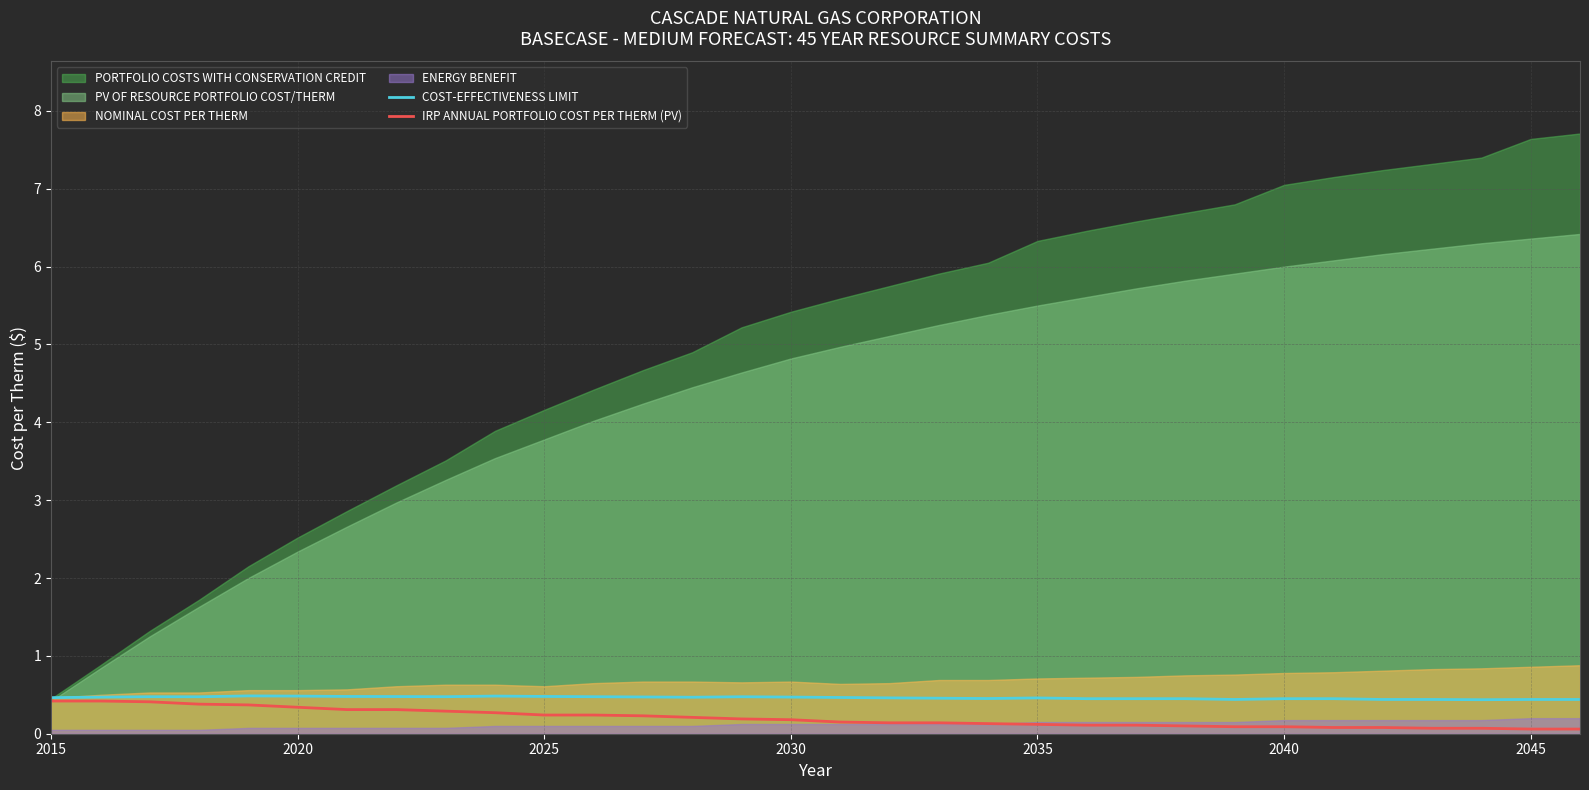

What is the maximum value for IRP ANNUAL PORTFOLIO COST PER THERM (PV)?

0.4